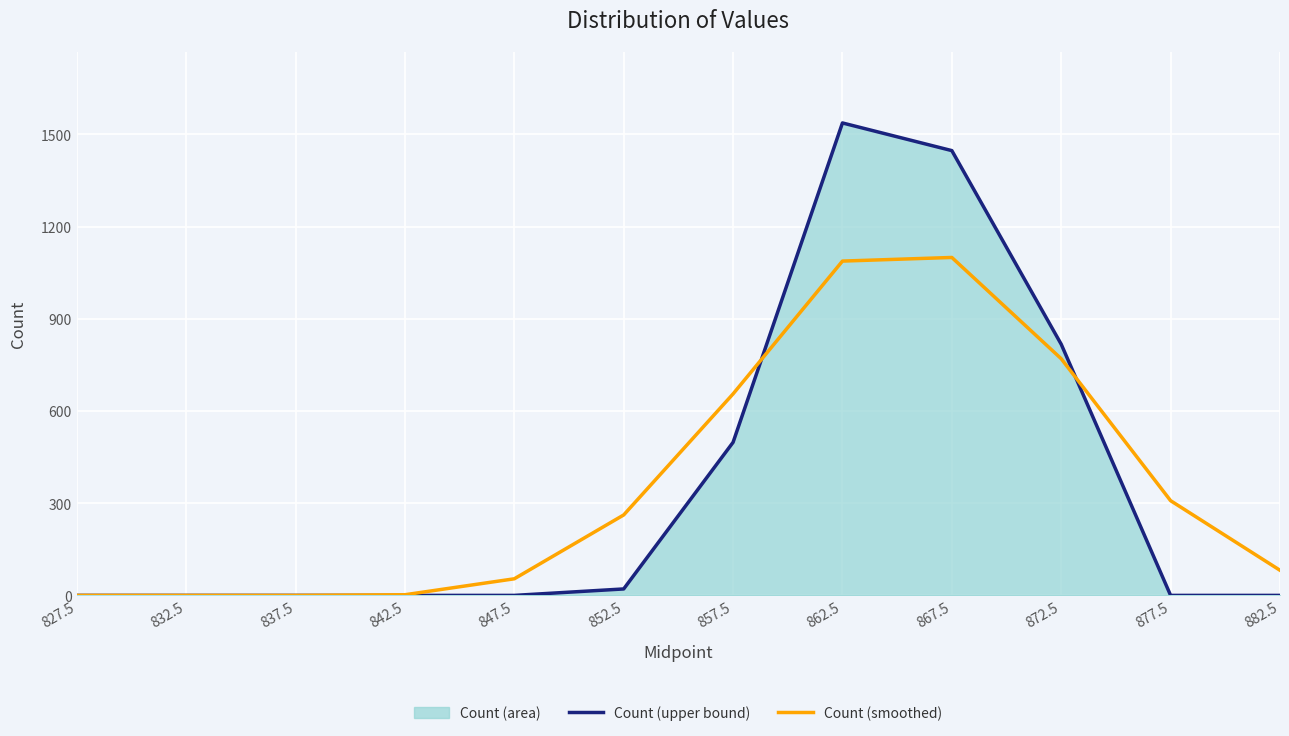

In Count (smoothed), how many points are higher than both neighbors (excluding endpoints)?

1